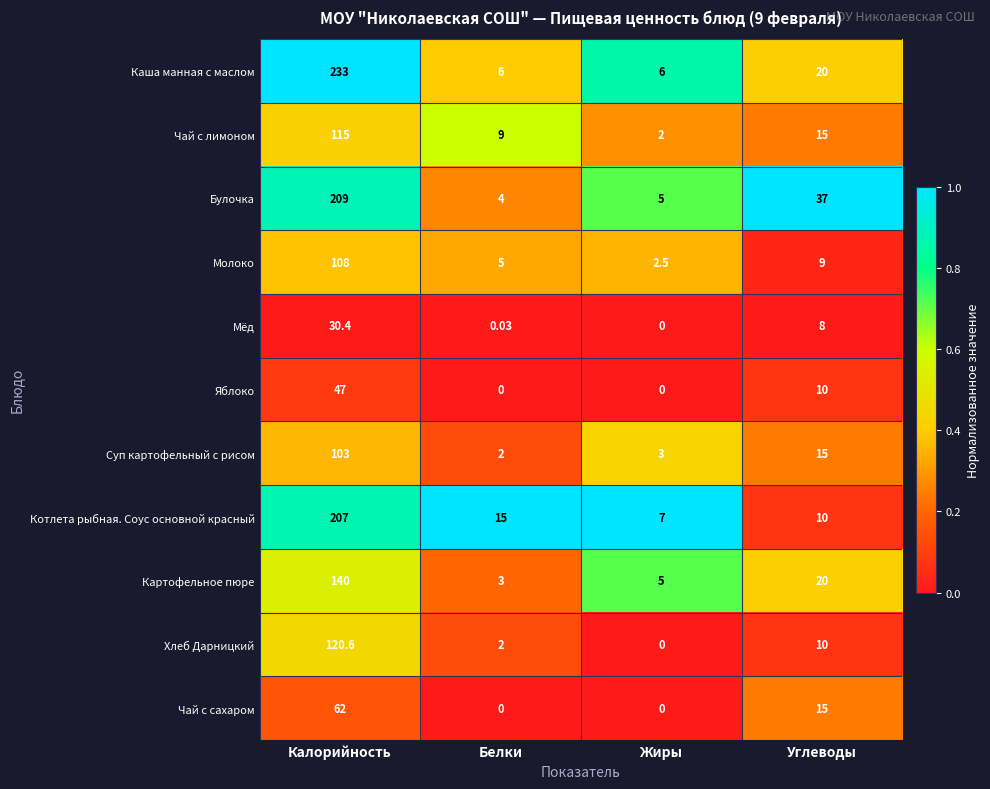

Where does the Чай с лимоном series first go above 15?

Калорийность